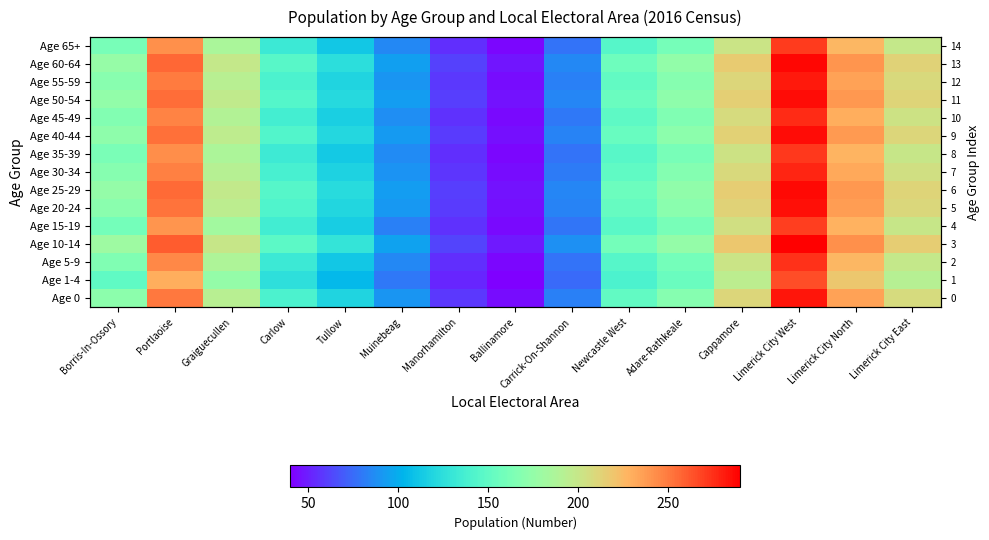

List the labels in order of Age 50-54 value, largest first.

Limerick City West, Portlaoise, Limerick City North, Cappamore, Limerick City East, Graiguecullen, Borris-In-Ossory, Adare-Rathkeale, Newcastle West, Carlow, Tullow, Muinebeag, Carrick-On-Shannon, Manorhamilton, Ballinamore